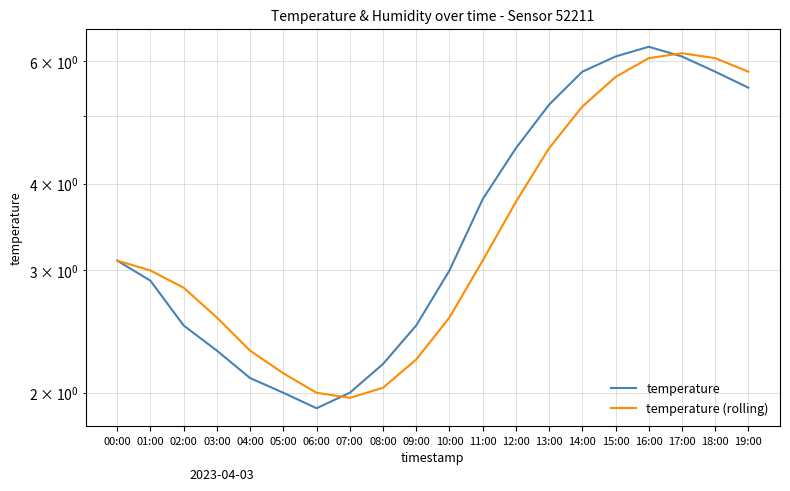

In temperature (rolling), how many points are lower than both neighbors (excluding endpoints)?

1